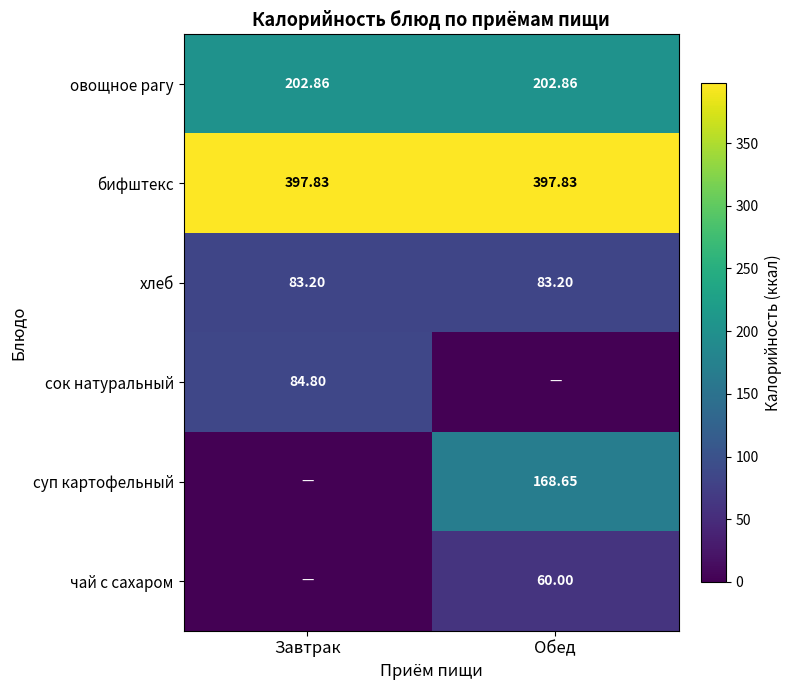

Is the value of овощное рагу at Обед greater than the value of бифштекс at Обед?

No